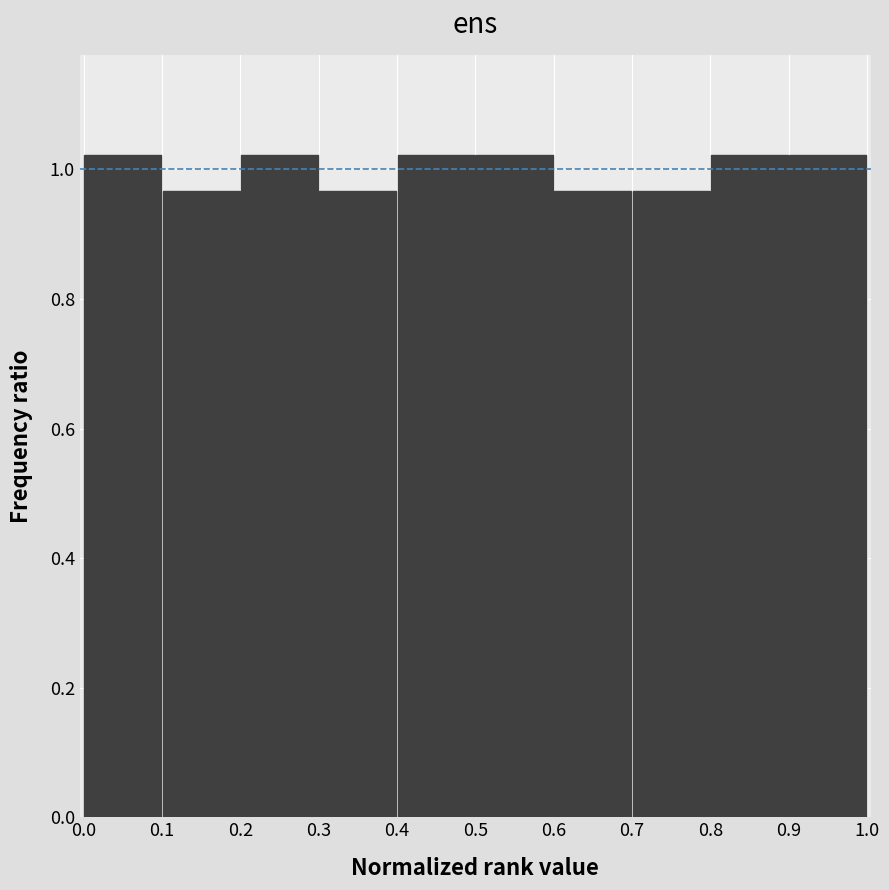

Reading left to right, transcribe this chart: for each bar, give the range it covers on the x-axis and its height. The values are not printed on the chart, so give them approximately, as read against the axis.

0.0 to 0.1: 1.02
0.1 to 0.2: 0.96
0.2 to 0.3: 1.02
0.3 to 0.4: 0.96
0.4 to 0.5: 1.02
0.5 to 0.6: 1.02
0.6 to 0.7: 0.96
0.7 to 0.8: 0.96
0.8 to 0.9: 1.02
0.9 to 1.0: 1.02